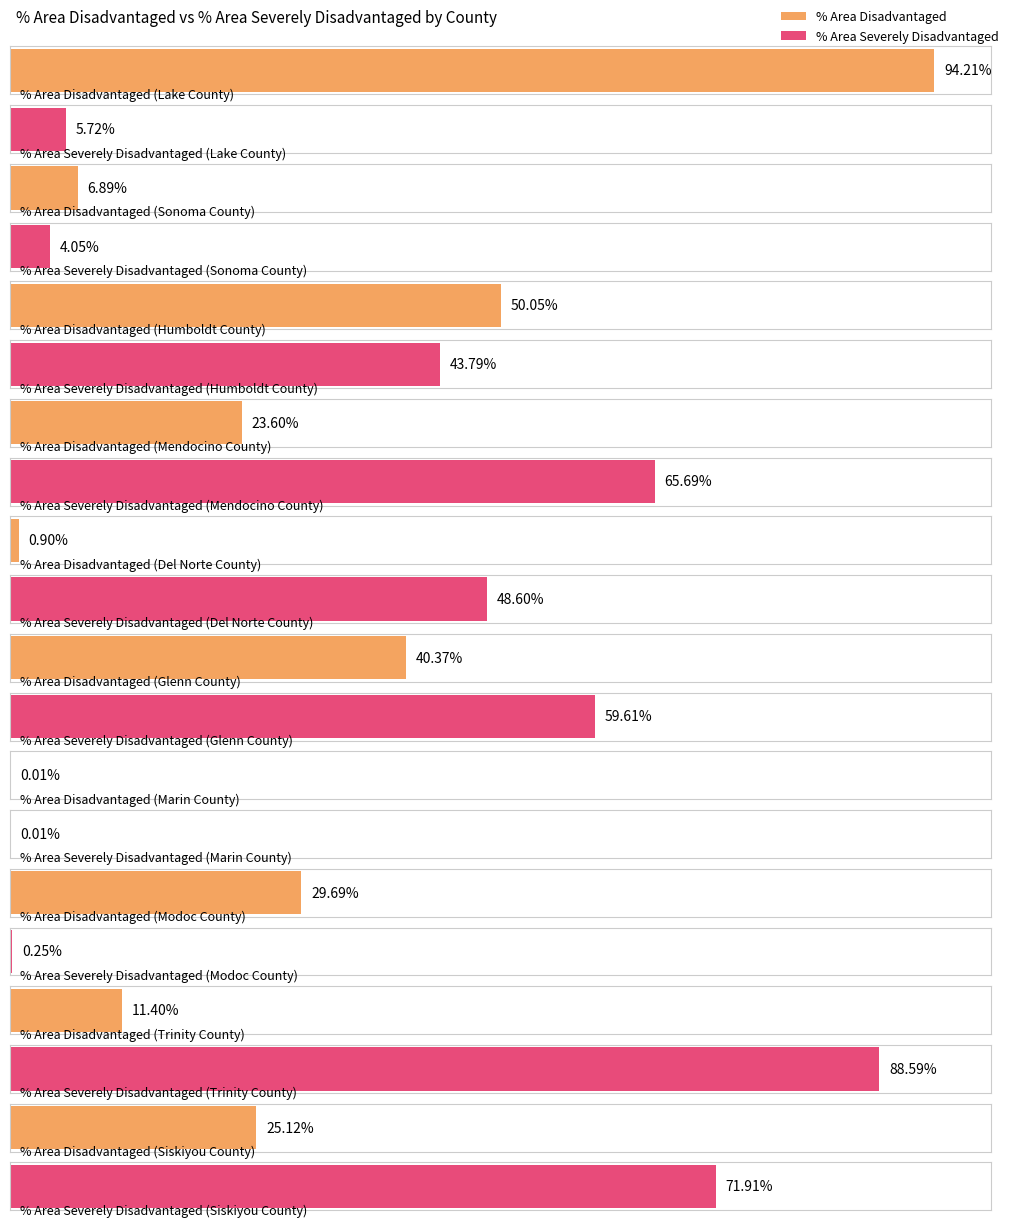

List the series in order of their peak value, highest first.

% Area Disadvantaged, % Area Severely Disadvantaged